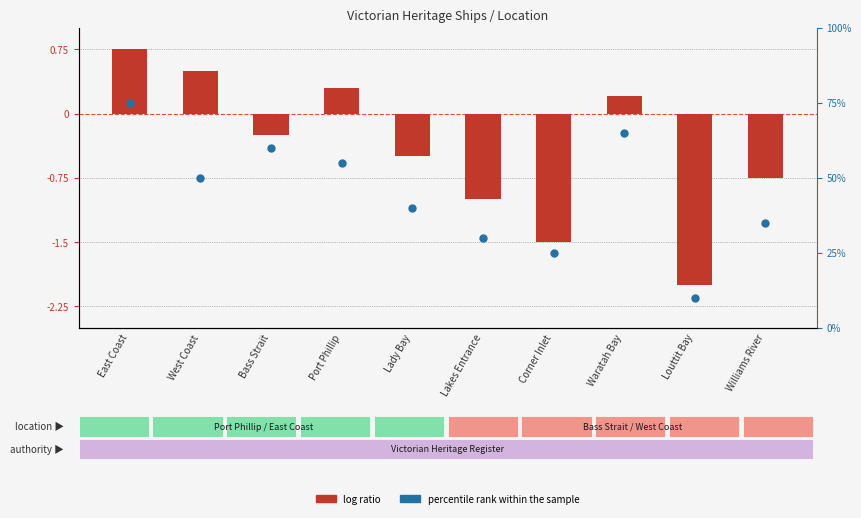

Which series reaches the maximum Y coordinate?

percentile rank within the sample